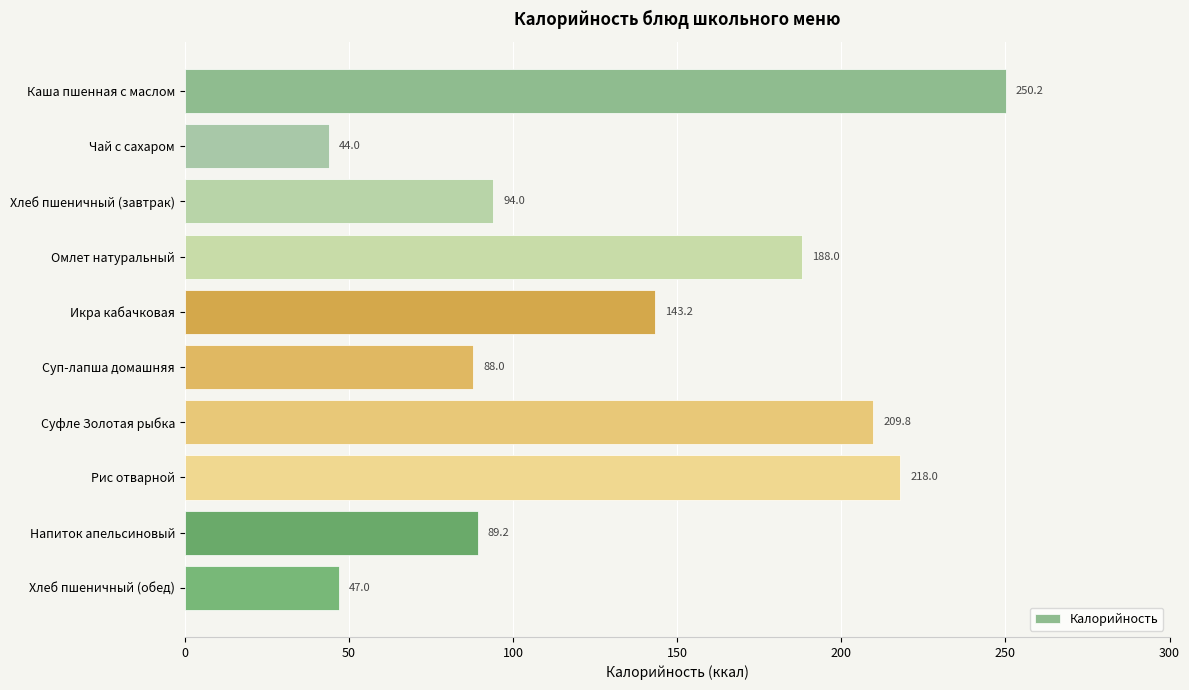

Reading bottom to top, transcribe all the data shown in this chart.

47.0	89.2	218.0	209.8	88.0	143.2	188.0	94.0	44.0	250.2